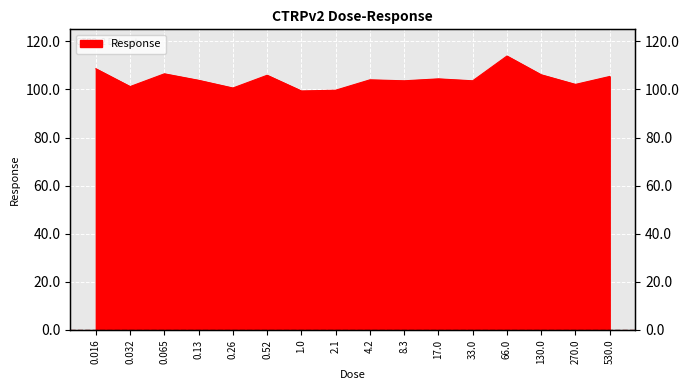

List the labels in order of value, smallest first.

1.0, 2.1, 0.26, 0.032, 270.0, 8.3, 33.0, 0.13, 4.2, 17.0, 530.0, 0.52, 130.0, 0.065, 0.016, 66.0